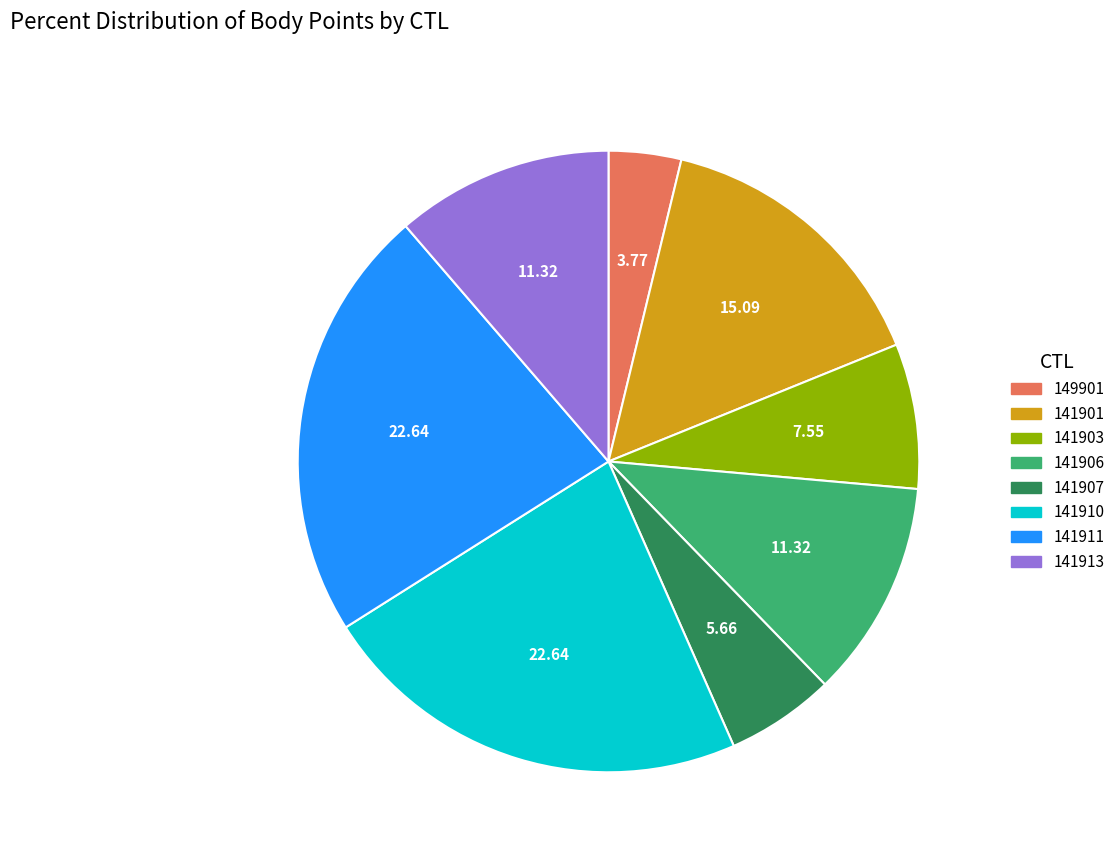

Do 141910 and 141907 together represent more than half of the pie?

No